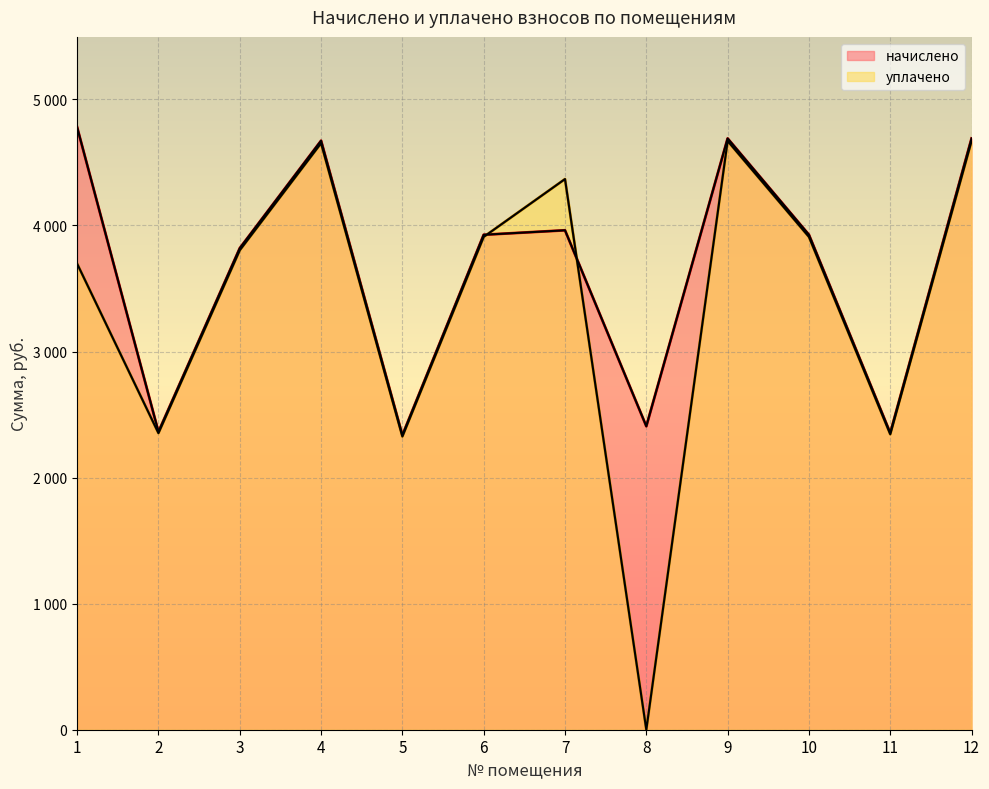

What is the value of the уплачено point at the 1st from the left?

3696.6